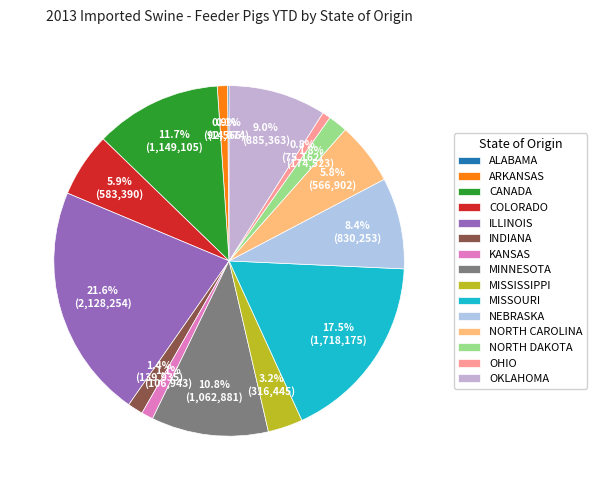

What is the ratio of the value at COLORADO to the value at ILLINOIS?

0.3